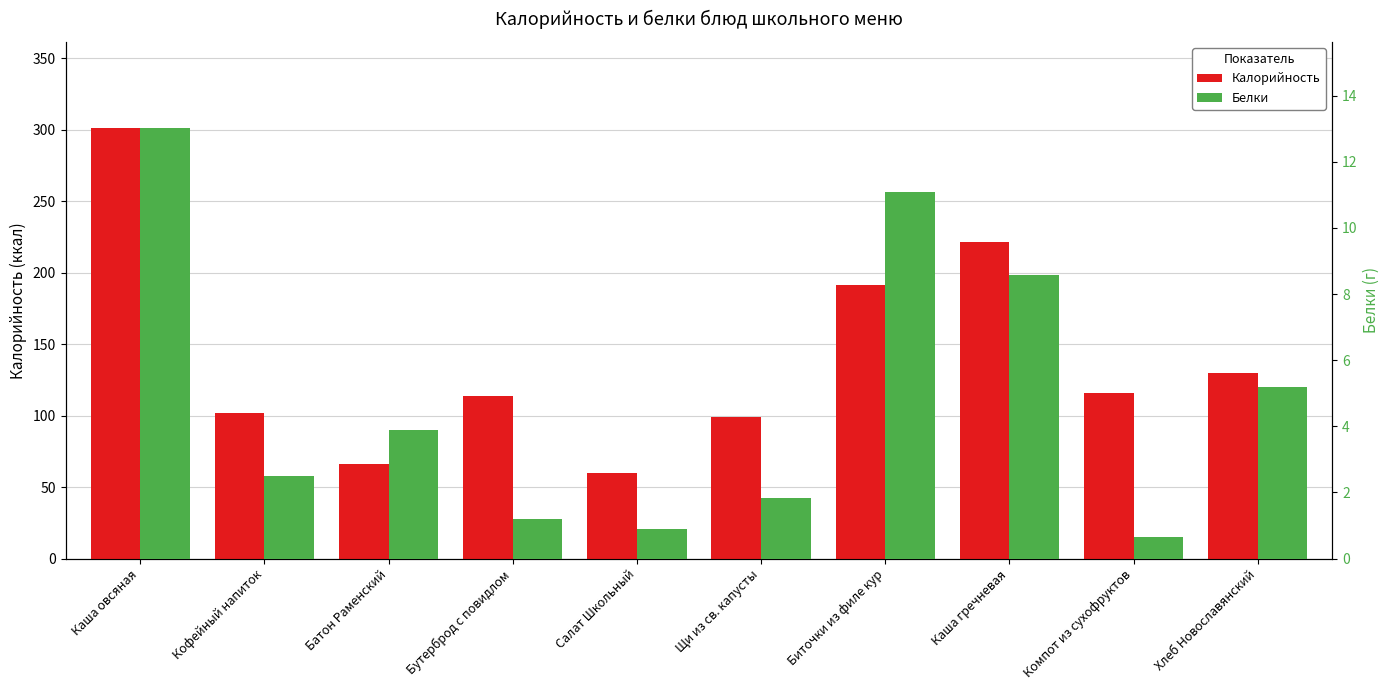

What are all the series names shown in the legend?

Калорийность, Белки